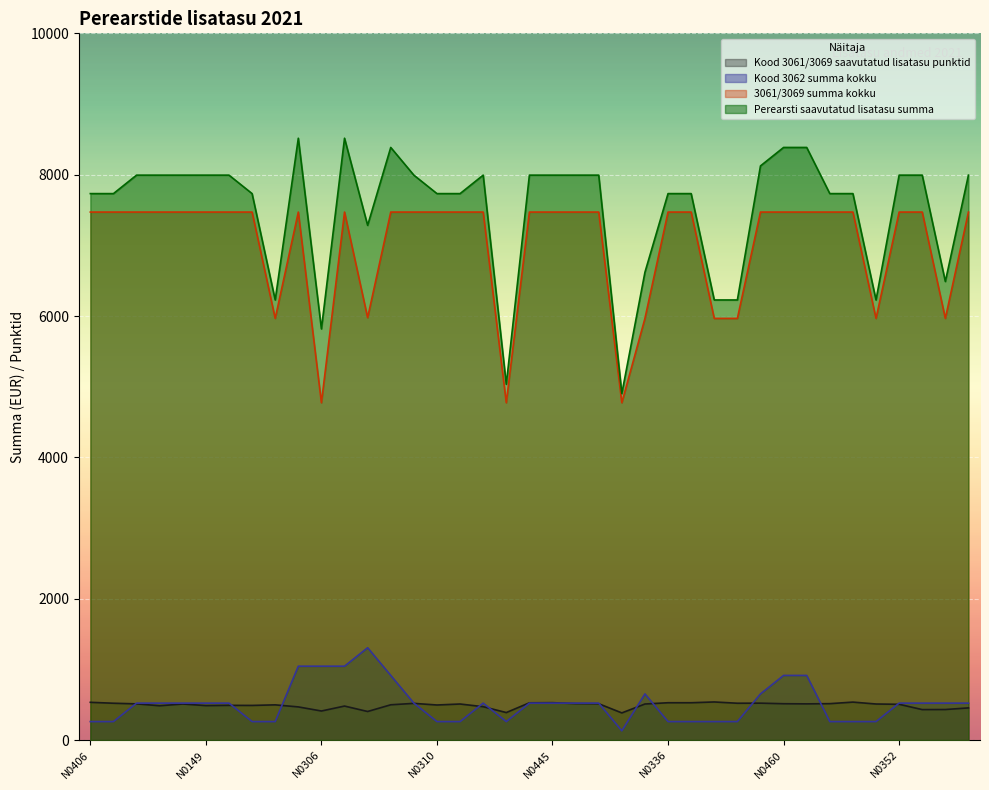

Is the value of Kood 3061/3069 saavutatud lisatasu punktid at N0845 greater than the value of Kood 3062 summa kokku at N0286?

No